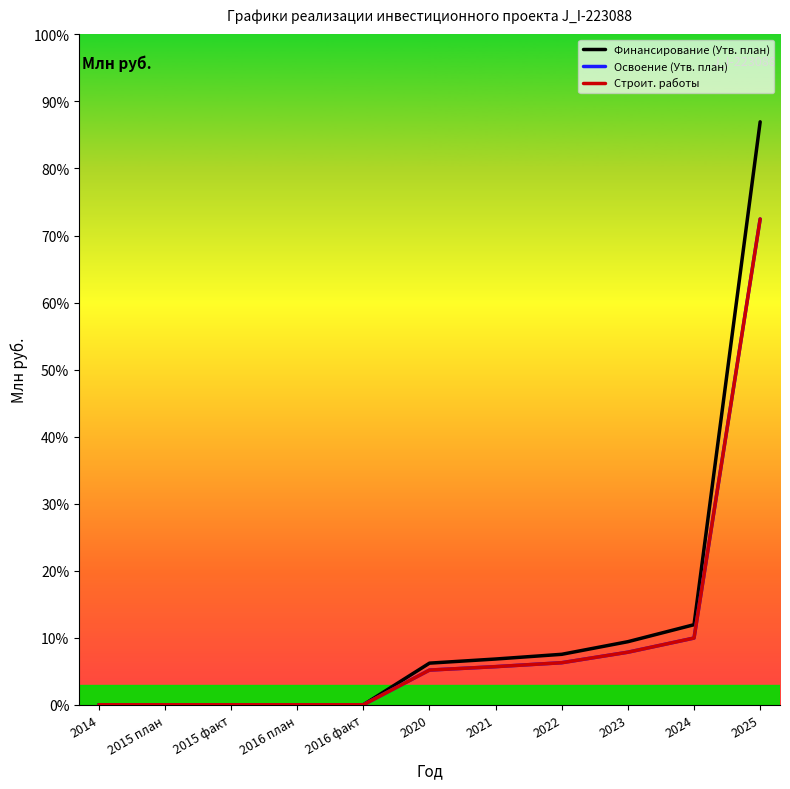

List the series in order of their peak value, lowest first.

Освоение (Утв. план), Строит. работы, Финансирование (Утв. план)